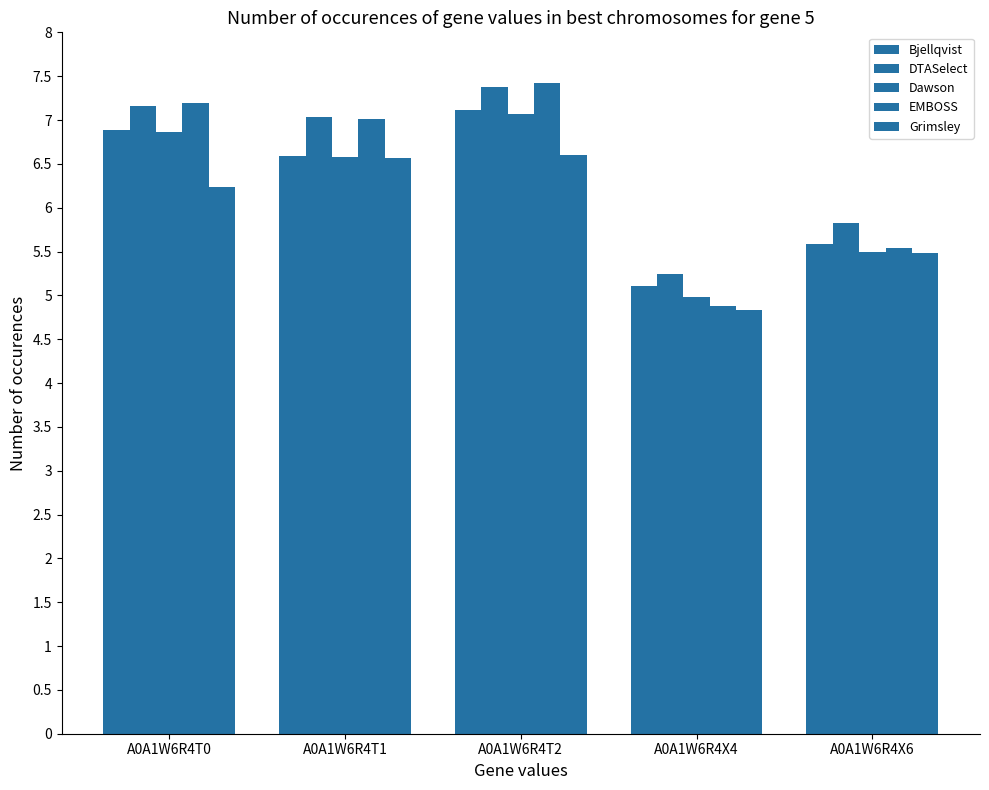

At how many categories does at least one series exceed 6?

3